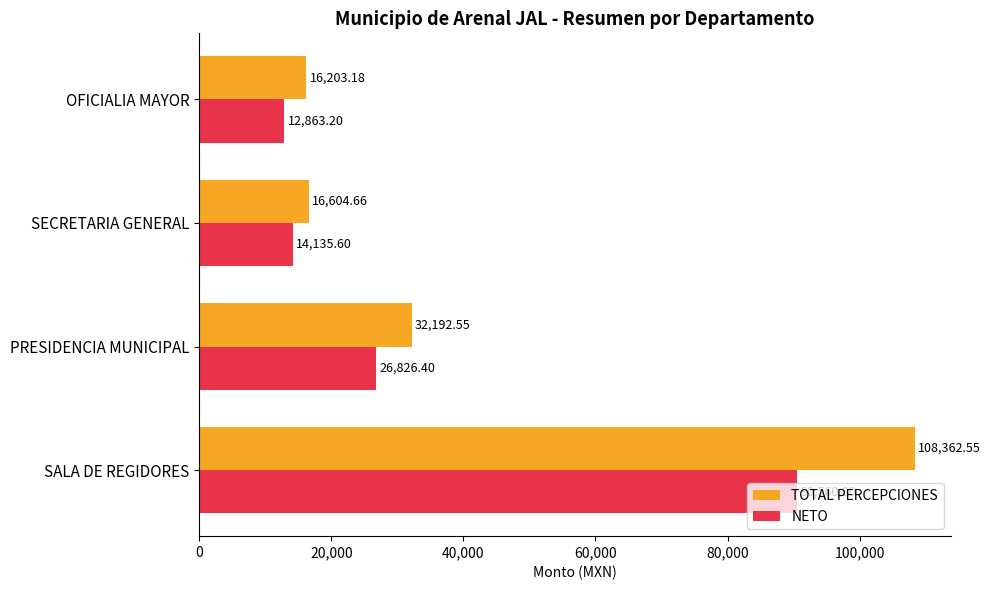

Rank the categories by TOTAL PERCEPCIONES value from highest to lowest.

SALA DE REGIDORES, PRESIDENCIA MUNICIPAL, SECRETARIA GENERAL, OFICIALIA MAYOR